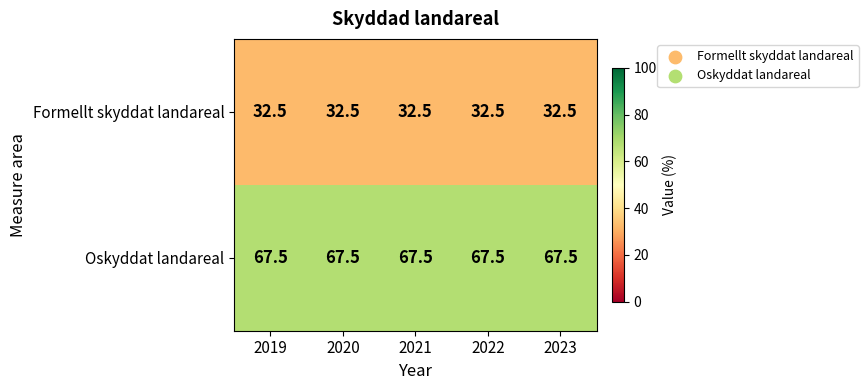

Rank the series by their average value, from lowest to highest.

Formellt skyddat landareal, Oskyddat landareal